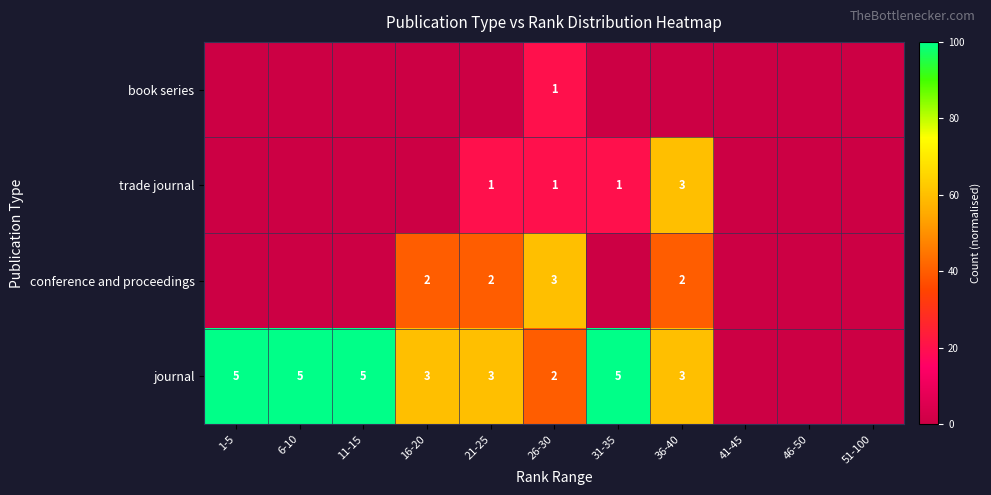

The value of journal at 31-35 is 5. True or false?

True